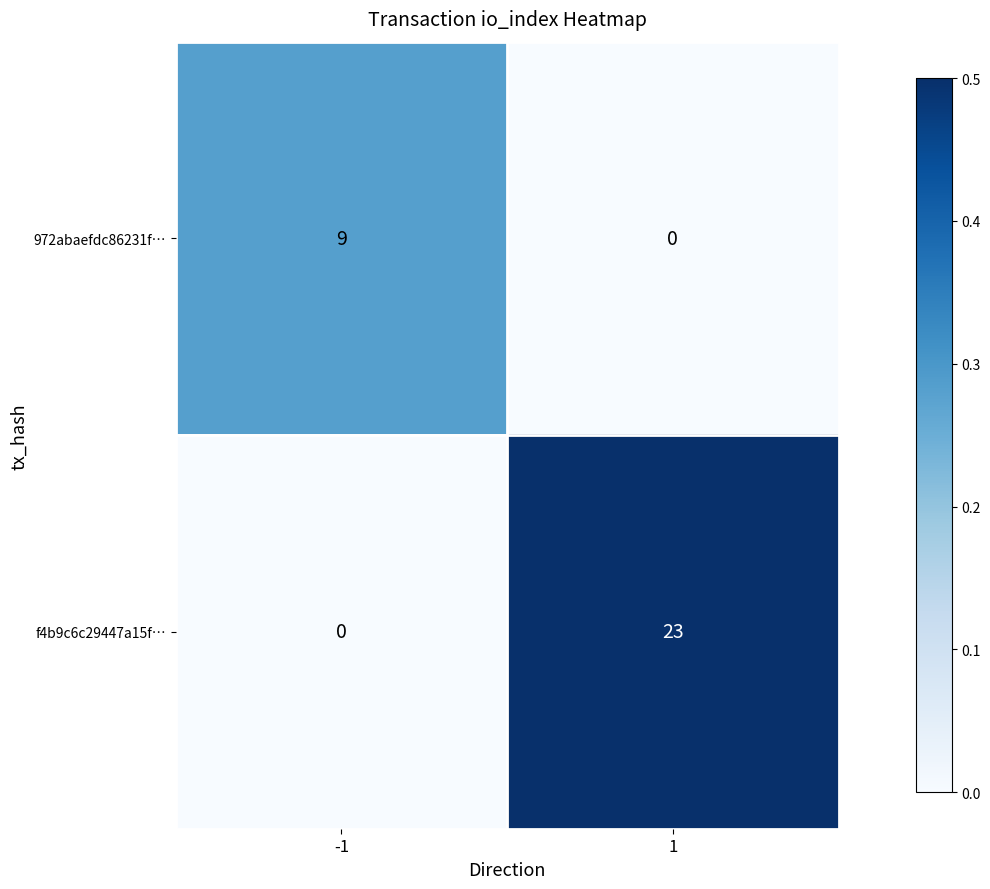

What is the total value across all series at 1?

23